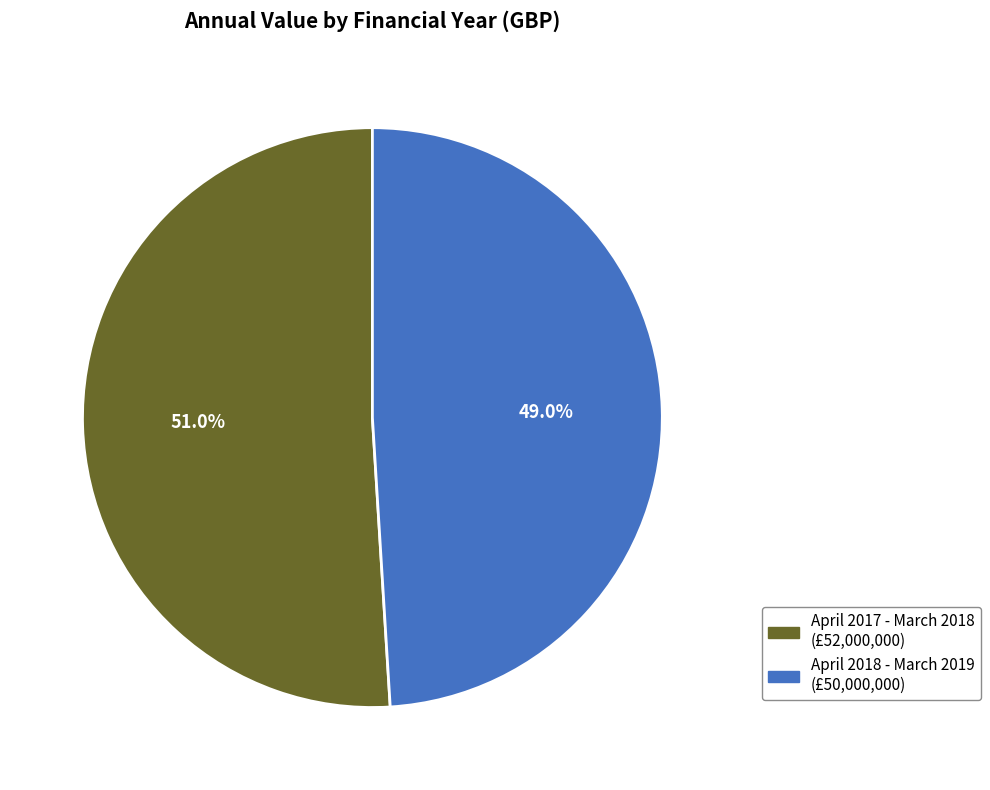

To the nearest percent, what is the combined percentage of April 2017 - March 2018 and April 2018 - March 2019?

100%